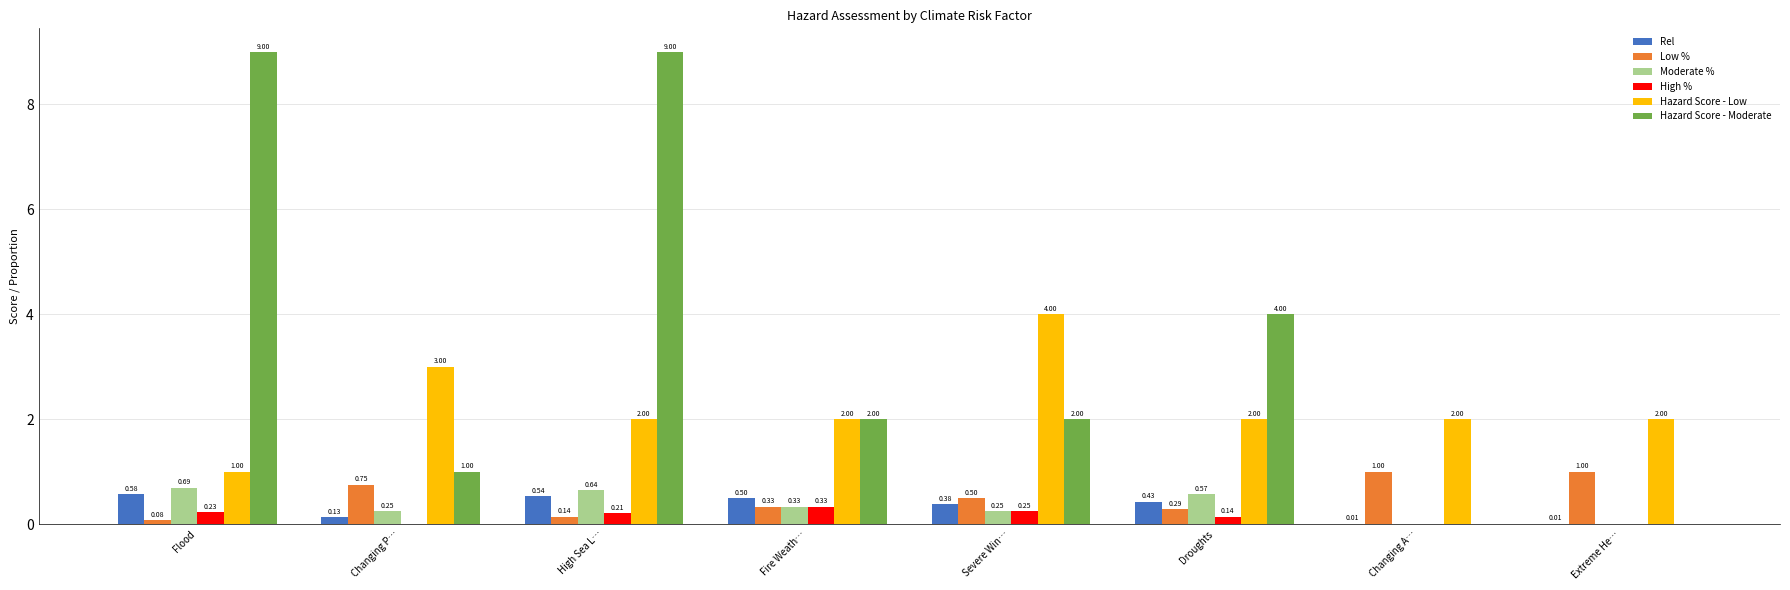

Is the value of Rel at Changing A… greater than the value of Hazard Score - Low at High Sea L…?

No